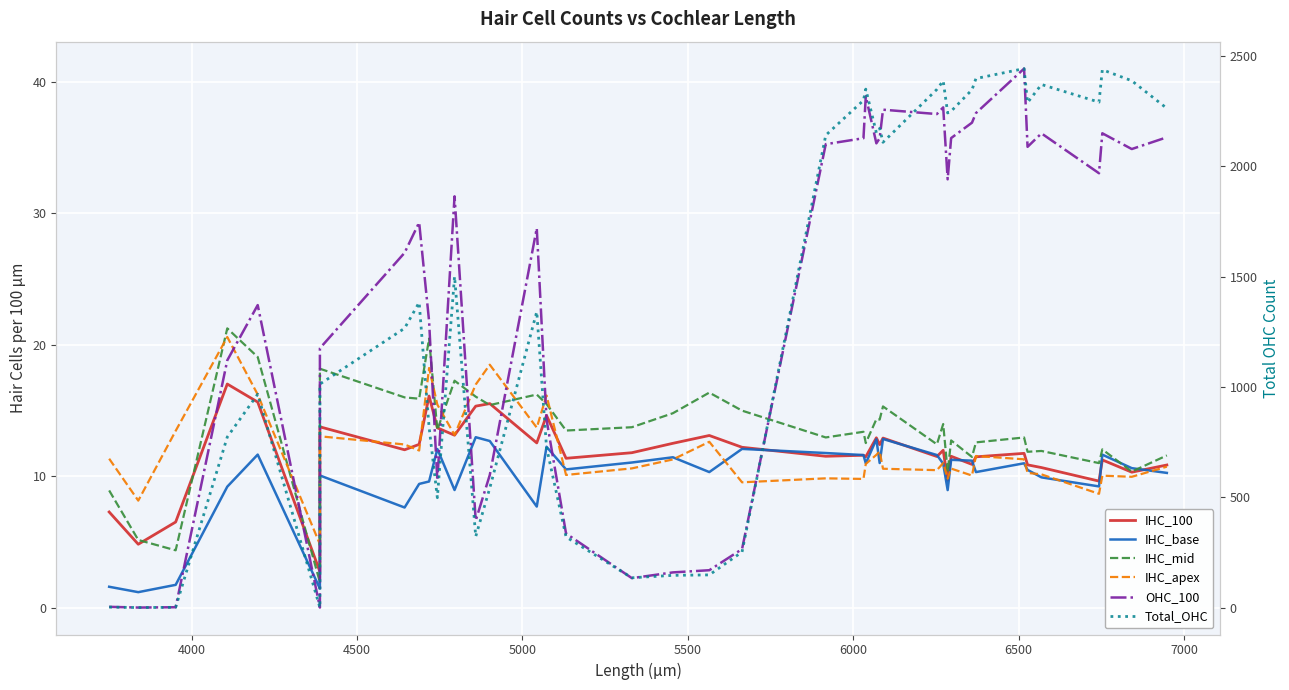

How many lines are shown in the chart?

6